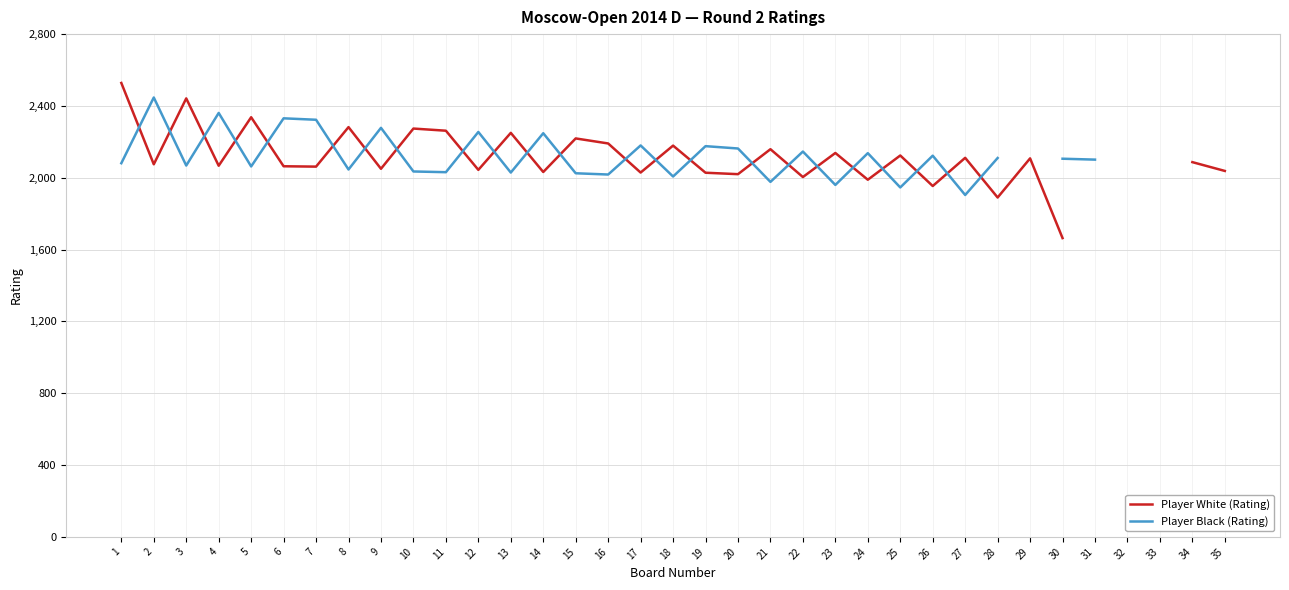

Between 18 and 29, which series saw the biggest shift?

Player White (Rating)